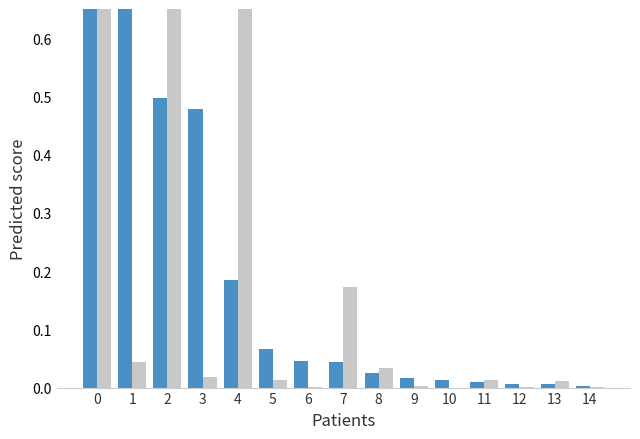

How many distinct data groups are displayed?

2